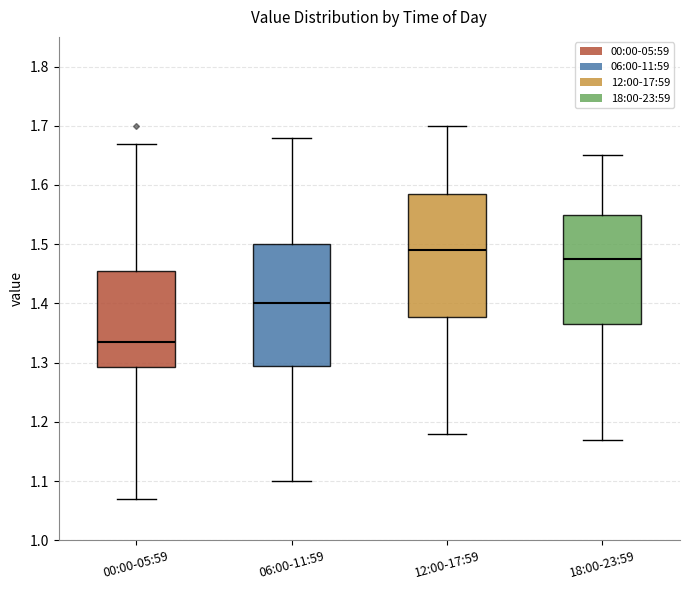

Where is the upper edge of the box for 18:00-23:59 on the y-axis? The values are not printed on the chart, so give them approximately, as read against the axis.

1.55